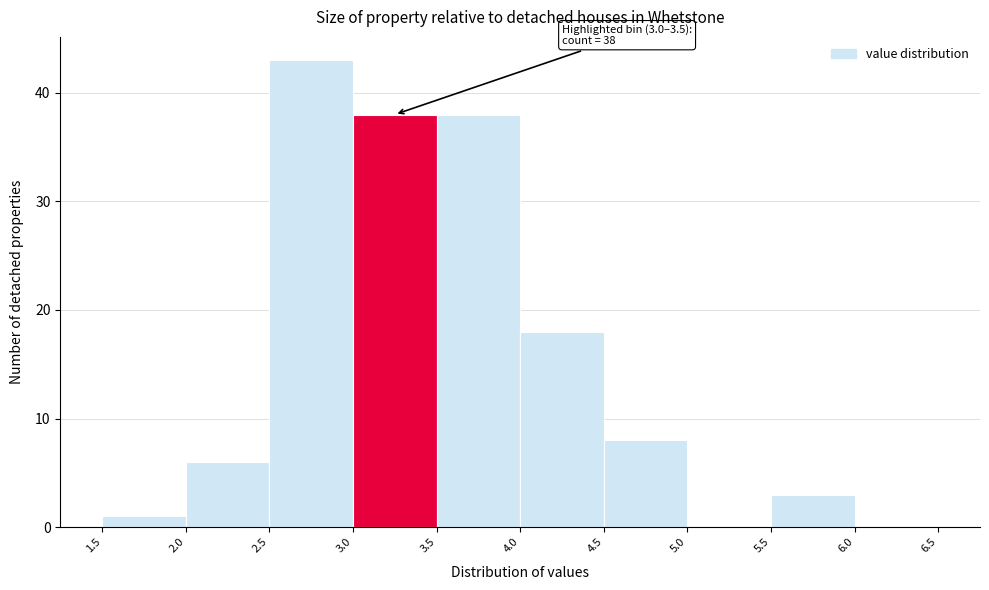

Which range on the x-axis has the tallest bar?

2.5 to 3.0